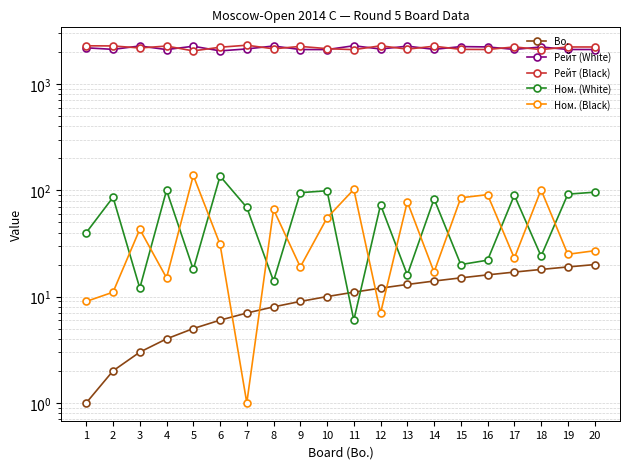

At which label does Bo. first exceed 11?

12